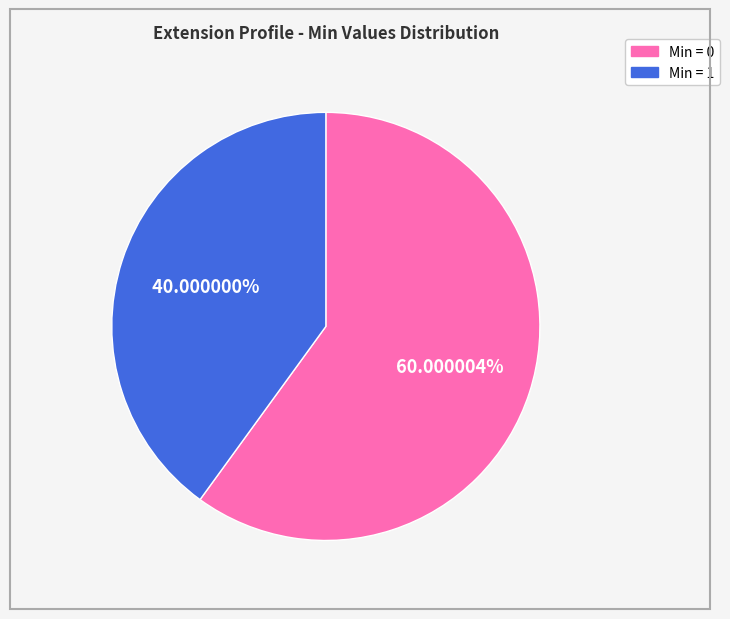

Is there a majority slice in this chart?

Yes